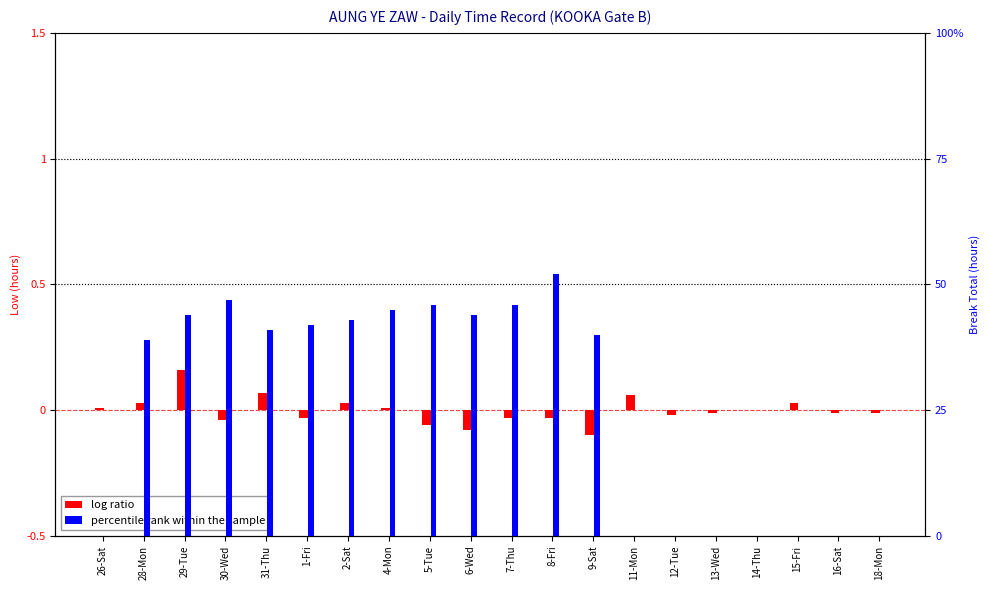

Reading right to left, what are all the values shown in this chart?

log ratio: 18-Mon=-0.0	16-Sat=-0.0	15-Fri=0.0	14-Thu=0.0	13-Wed=-0.0	12-Tue=-0.0	11-Mon=0.1	9-Sat=-0.1	8-Fri=-0.0	7-Thu=-0.0	6-Wed=-0.1	5-Tue=-0.1	4-Mon=0.0	2-Sat=0.0	1-Fri=-0.0	31-Thu=0.1	30-Wed=-0.0	29-Tue=0.2	28-Mon=0.0	26-Sat=0.0
percentile rank within the sample: 18-Mon=0.0	16-Sat=0.0	15-Fri=0.0	14-Thu=0.0	13-Wed=0.0	12-Tue=0.0	11-Mon=0.0	9-Sat=0.4	8-Fri=0.5	7-Thu=0.5	6-Wed=0.4	5-Tue=0.5	4-Mon=0.5	2-Sat=0.4	1-Fri=0.4	31-Thu=0.4	30-Wed=0.5	29-Tue=0.4	28-Mon=0.4	26-Sat=0.0